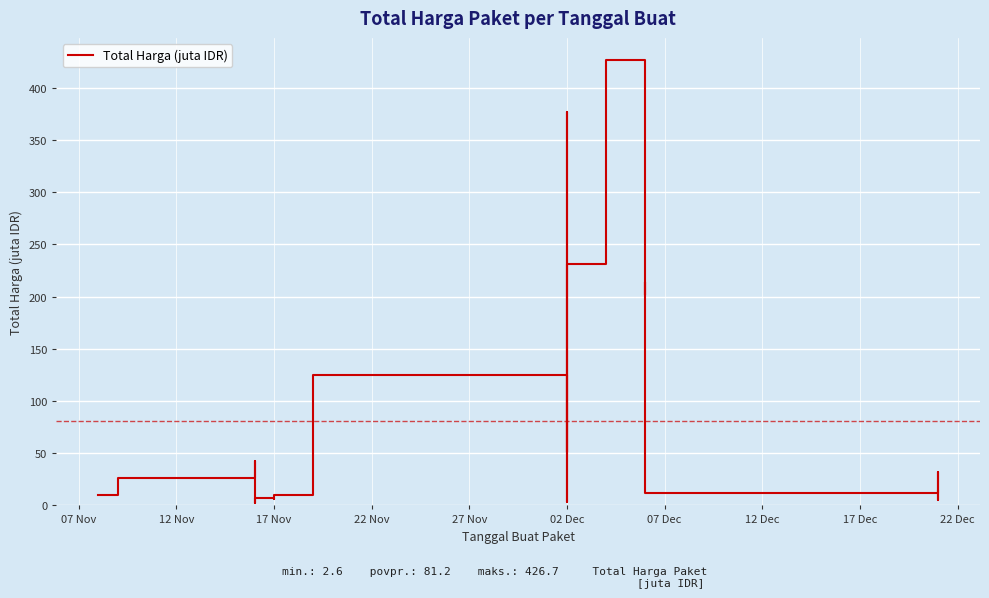

Reading right to left, extract all data points from this chart.

13.3	5.3	10.4	32.0	11.9	213.8	202.0	426.7	231.1	38.8	6.8	3.7	15.1	376.6	51.6	124.9	9.5	6.1	7.5	2.6	42.1	26.1	10.1